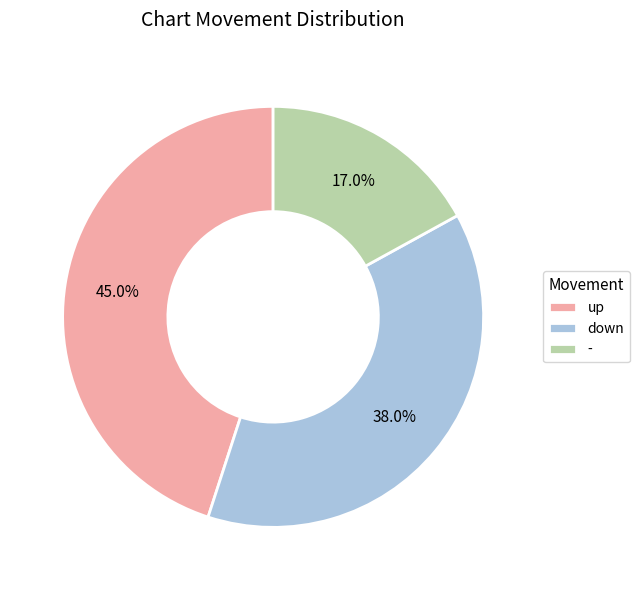

True or false: up accounts for 45% of the total.

True